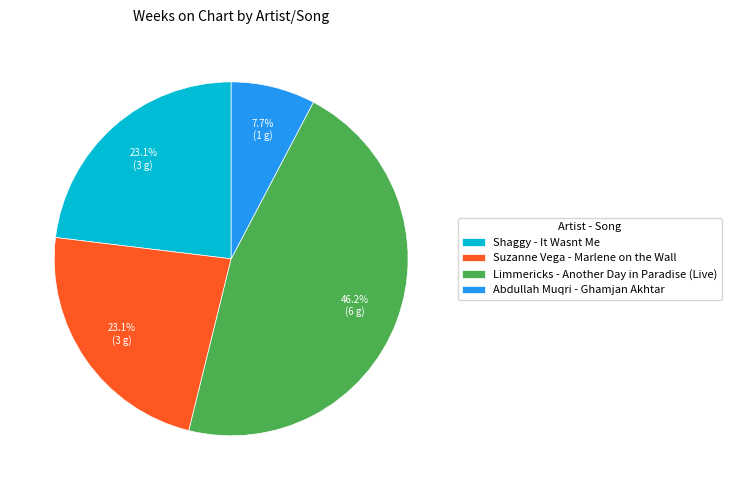

To the nearest percent, what portion does Suzanne Vega - Marlene on the Wall represent?

23%